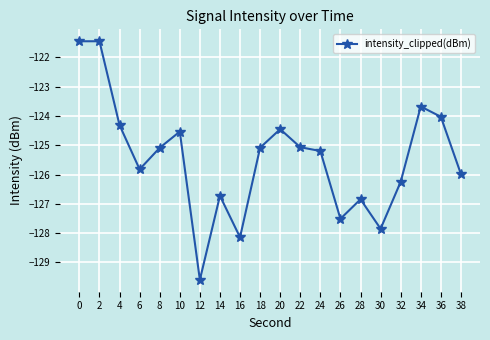

Reading left to right, list all the values displayed in this chart.

0=-121.5	2=-121.5	4=-124.3	6=-125.8	8=-125.1	10=-124.5	12=-129.6	14=-126.7	16=-128.1	18=-125.1	20=-124.5	22=-125.1	24=-125.2	26=-127.5	28=-126.8	30=-127.9	32=-126.2	34=-123.7	36=-124.0	38=-126.0